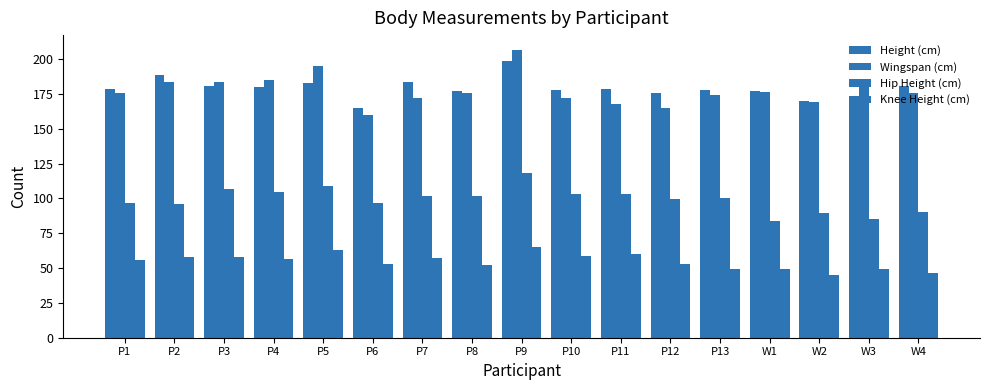

What is the label of the 16th bar from the right?

P2